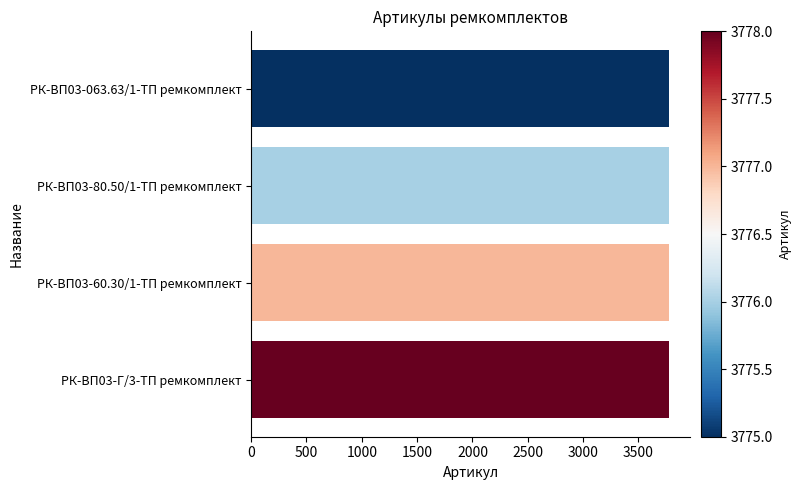

What is the label of the 1st bar from the top?

РК-ВП03-063.63/1-ТП ремкомплект